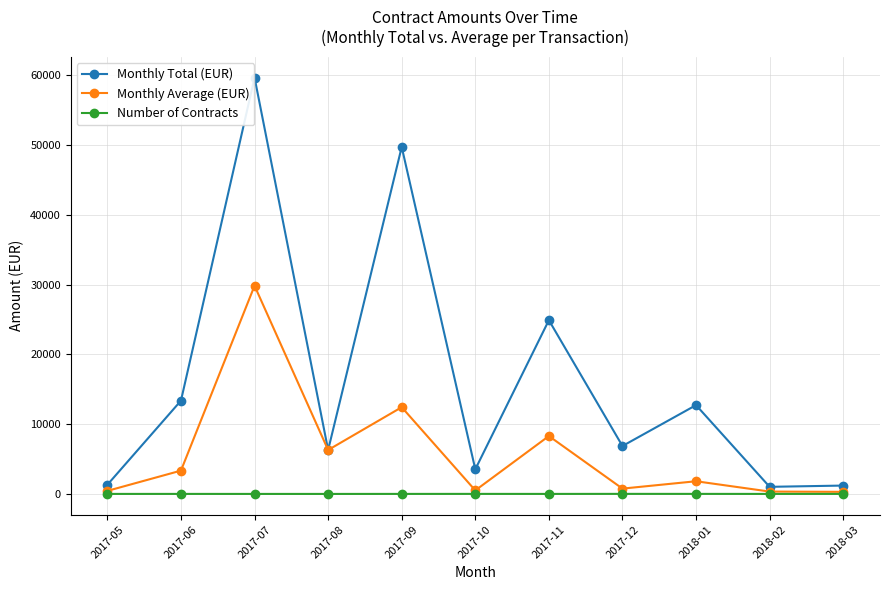

At how many categories does at least one series exceed 9612?

5